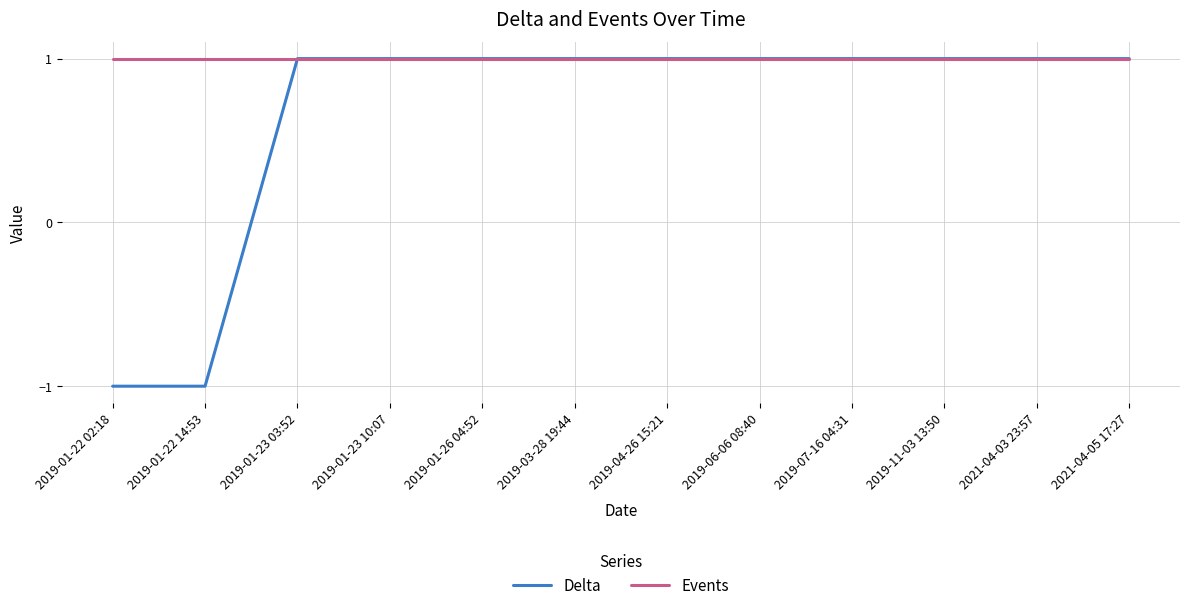

Is this an area chart (filled region under the line)?

No